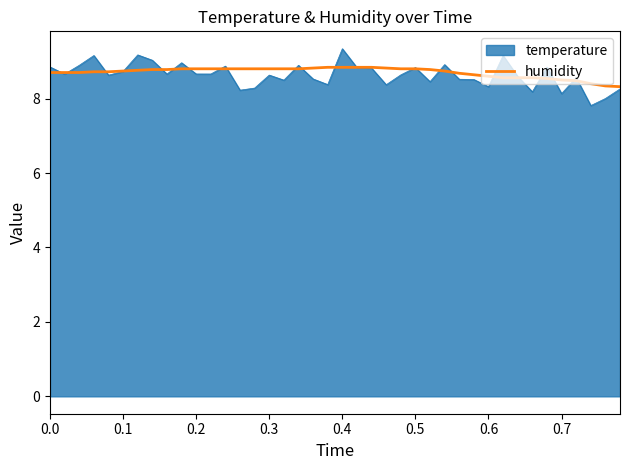

What is the maximum value shown in the chart?

9.3